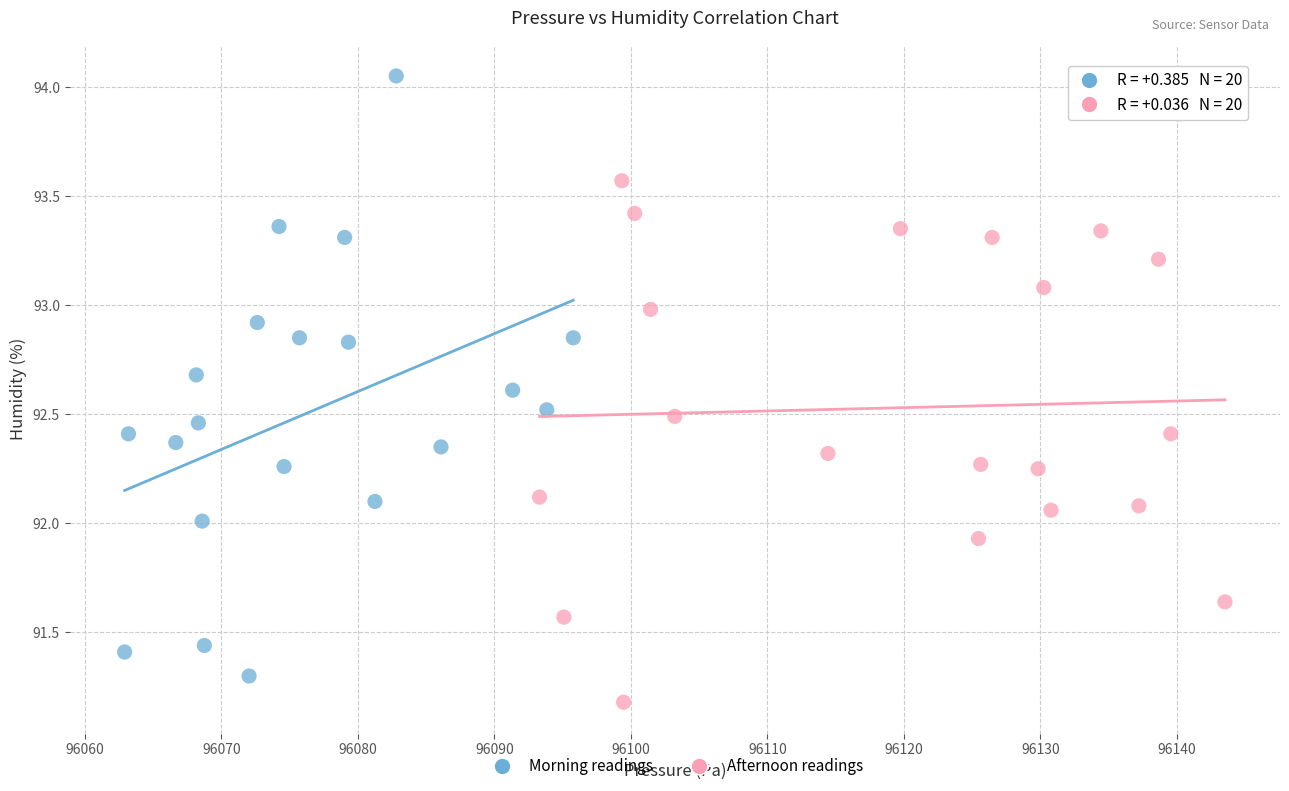

Which series has the largest Y range (max minus min)?

Morning readings